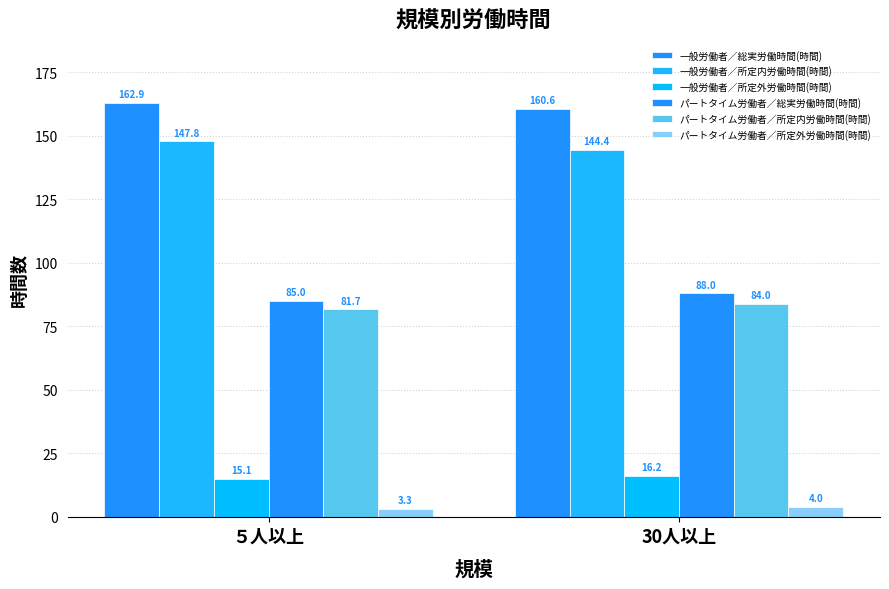

What is the maximum value for 一般労働者／所定外労働時間(時間)?

16.2